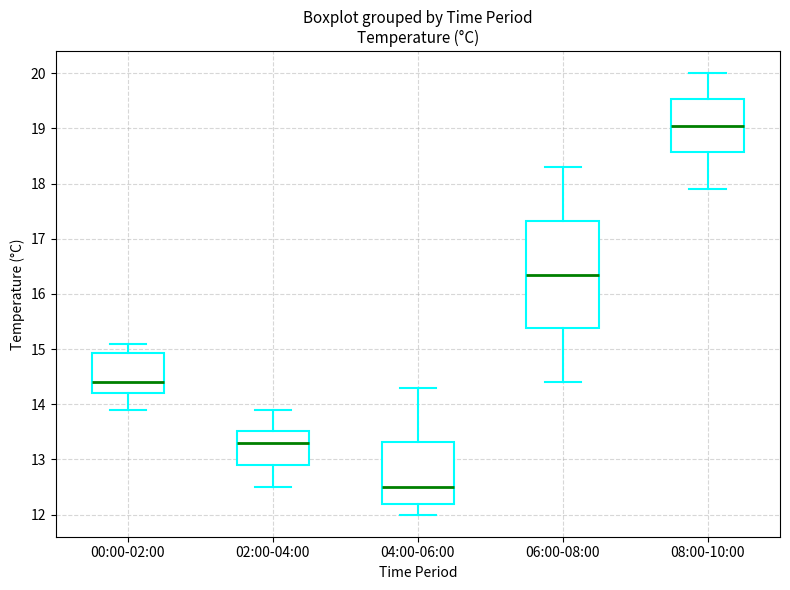

Reading left to right, read every box against the y-axis: the position of its median line, the range the box covers, and the ends of its whiskers. The values are not printed on the chart, so give them approximately, as read against the axis.

00:00-02:00: median 14.4, box 14.2 to 14.9, whiskers 13.9 to 15.1
02:00-04:00: median 13.3, box 12.9 to 13.5, whiskers 12.5 to 13.9
04:00-06:00: median 12.5, box 12.2 to 13.3, whiskers 12.0 to 14.3
06:00-08:00: median 16.4, box 15.4 to 17.3, whiskers 14.4 to 18.3
08:00-10:00: median 19.1, box 18.6 to 19.5, whiskers 17.9 to 20.0